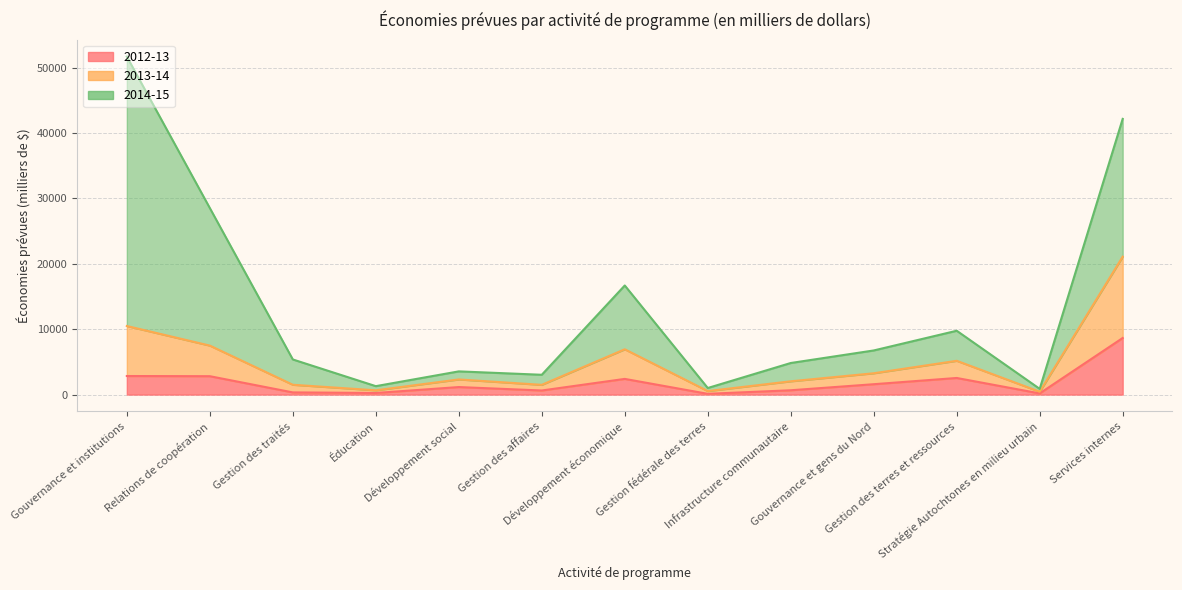

What is the value of the 2012-13 point at the 9th from the left?

660